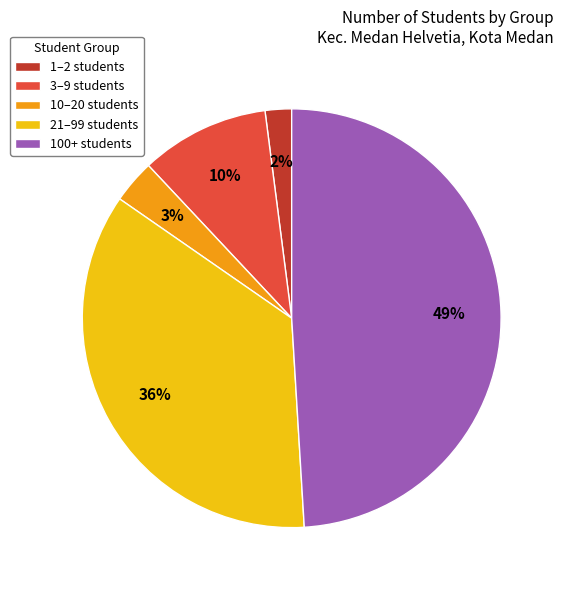

Do 100+ students and 21–99 students together represent more than half of the pie?

Yes